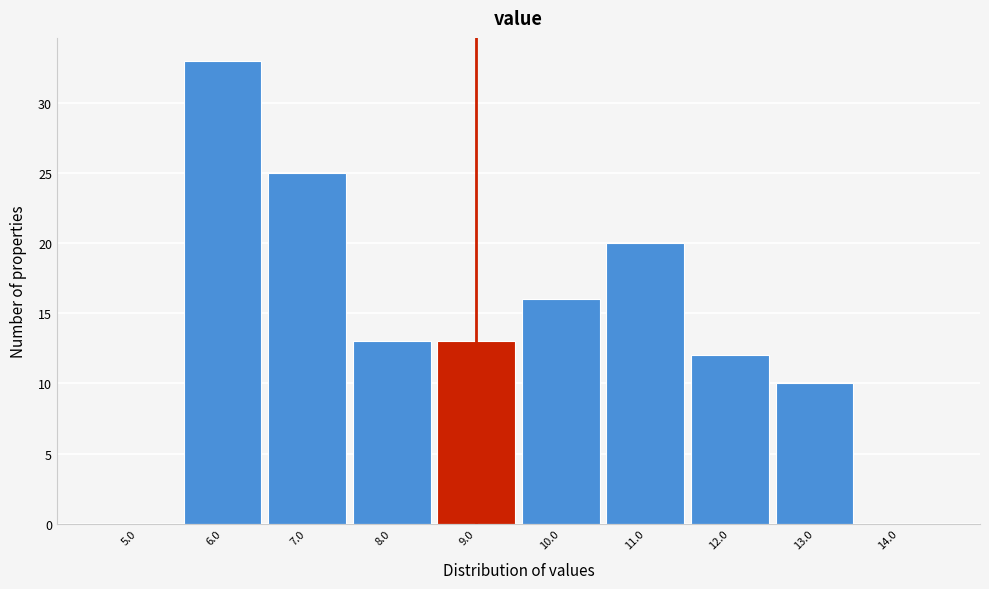

Reading left to right, transcribe this chart: for each bar, give the range it covers on the x-axis and its height. The values are not printed on the chart, so give them approximately, as read against the axis.

4.5 to 5.5: 0
5.5 to 6.5: 33
6.5 to 7.5: 25
7.5 to 8.5: 13
8.5 to 9.5: 13
9.5 to 10.5: 16
10.5 to 11.5: 20
11.5 to 12.5: 12
12.5 to 13.5: 10
13.5 to 14.5: 0